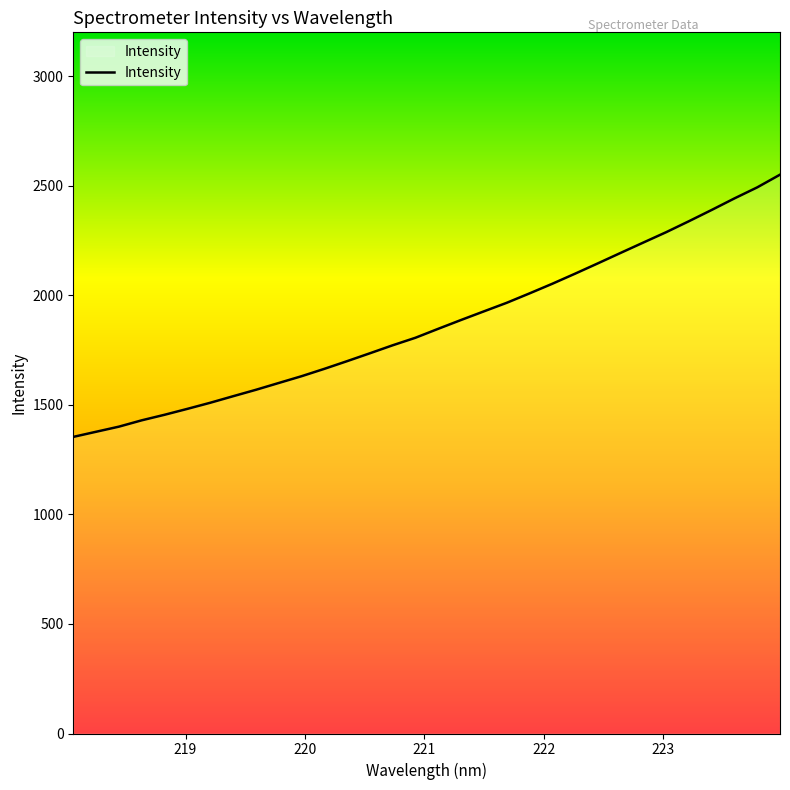

What is the maximum value shown in the chart?

2550.4